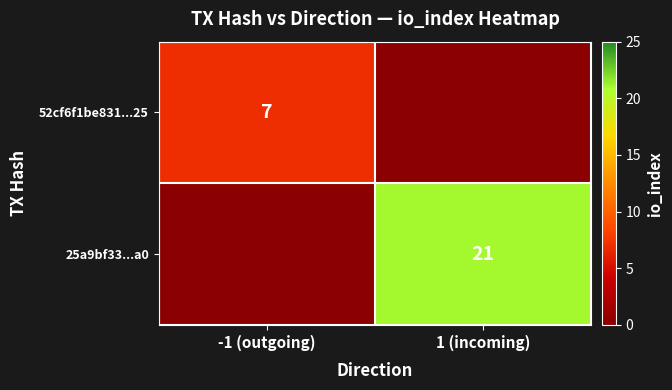

True or false: 25a9bf33...a0 has a value of 21 at 1 (incoming).

True